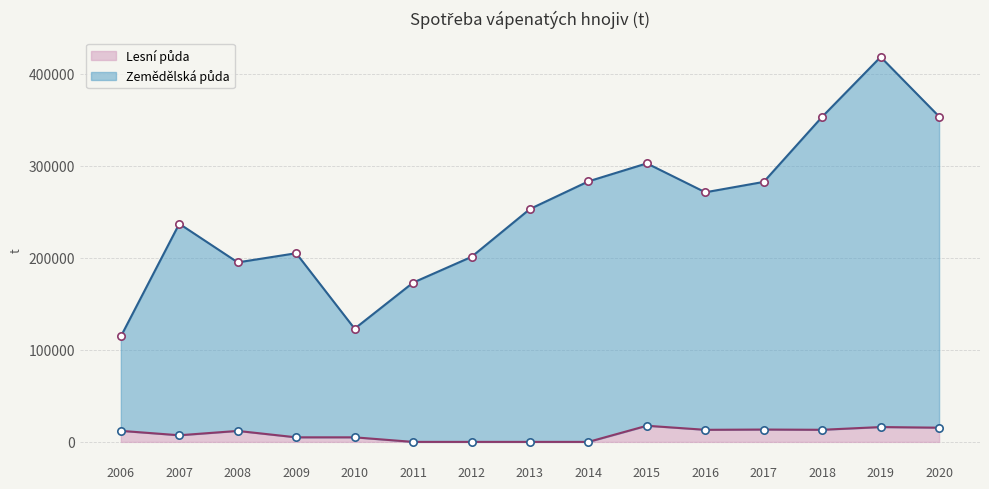

Is the value of Zemědělská půda at 2015 greater than the value of Lesní půda at 2015?

Yes